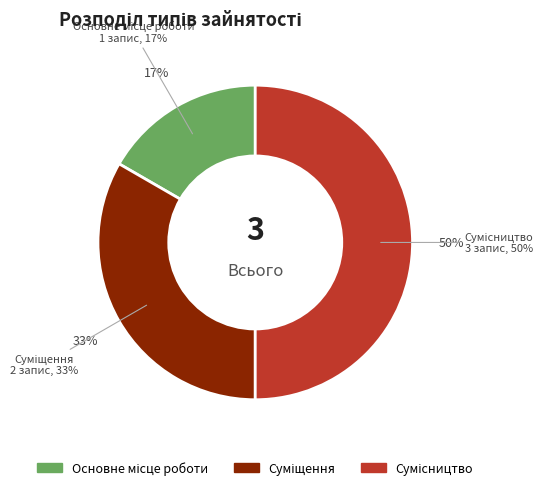

What percentage is the Основне місце роботи slice, to the nearest percent?

17%